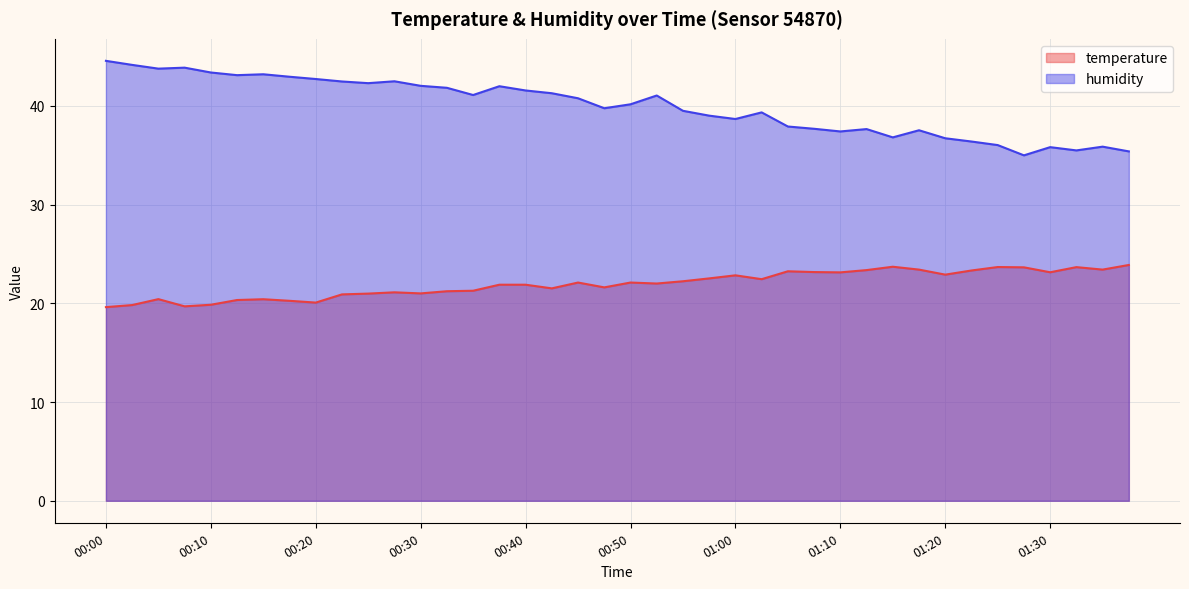

At how many categories does at least one series exceed 34?

40